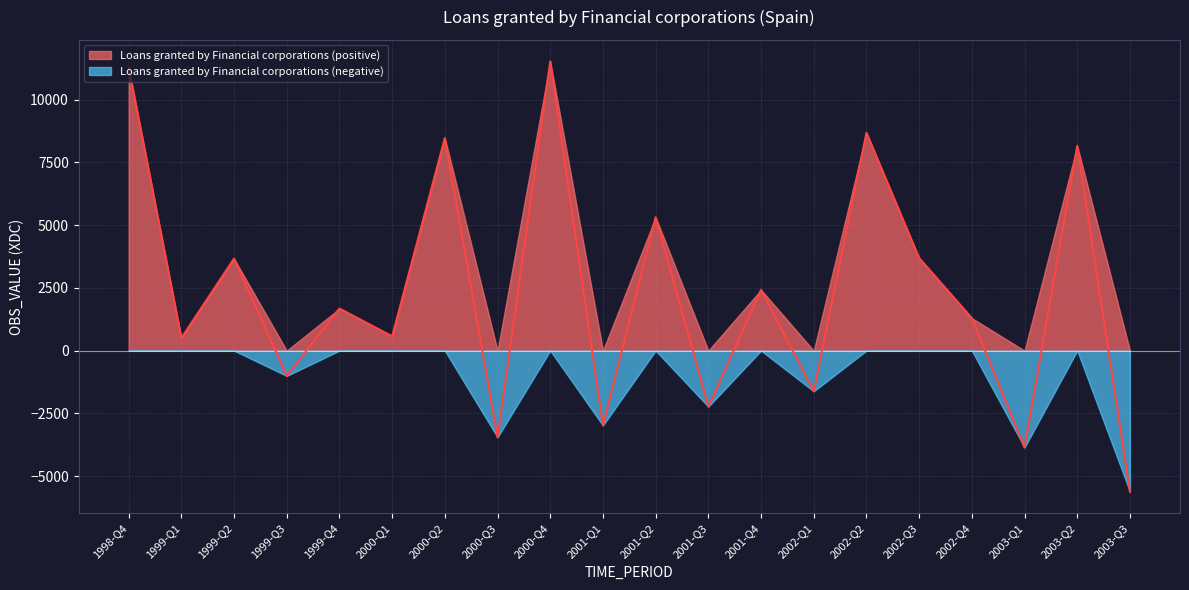

Reading left to right, extract all data points from this chart.

11293	503	3667	-1007	1678	570	8473	-3453	11528	-2982	5319	-2233	2424	-1621	8679	3689	1296	-3859	8161	-5620